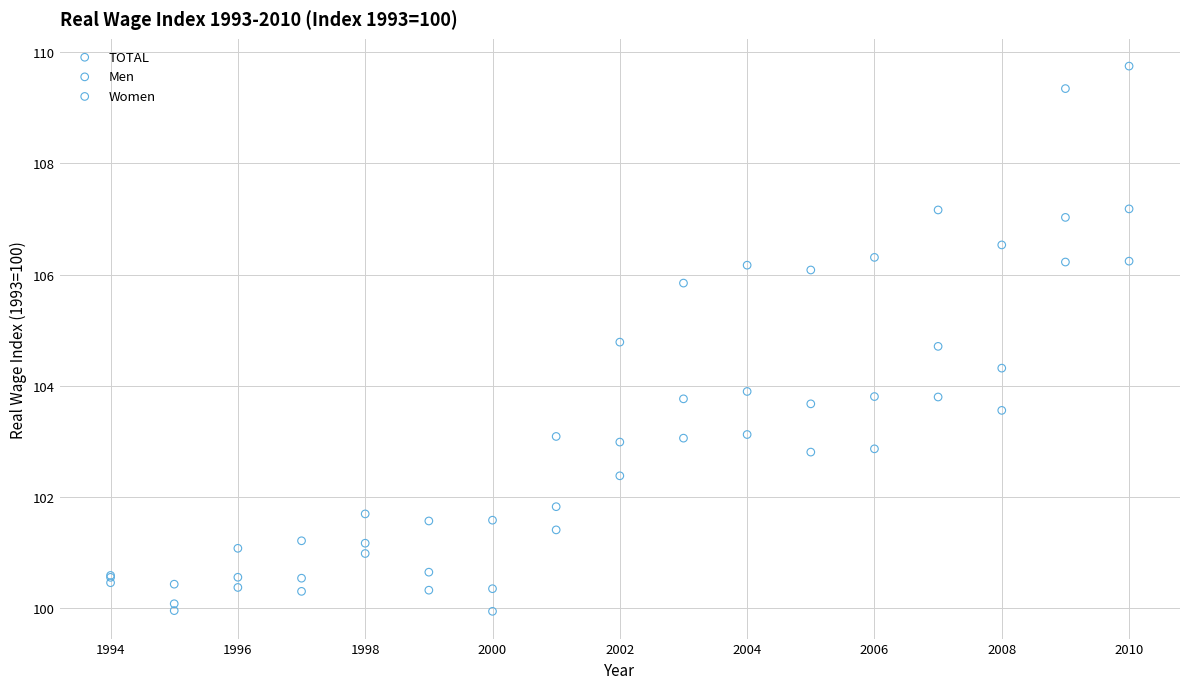

Which series has the largest Y range (max minus min)?

Women